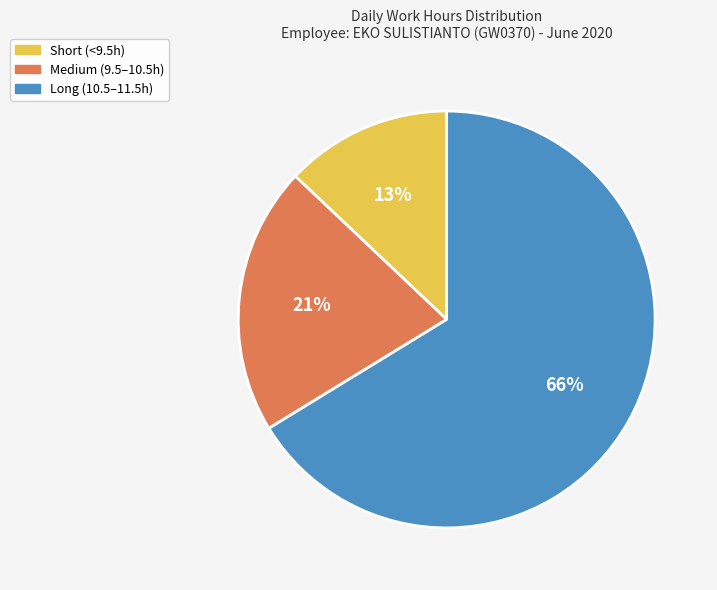

Is there any slice that represents more than half of the pie?

Yes